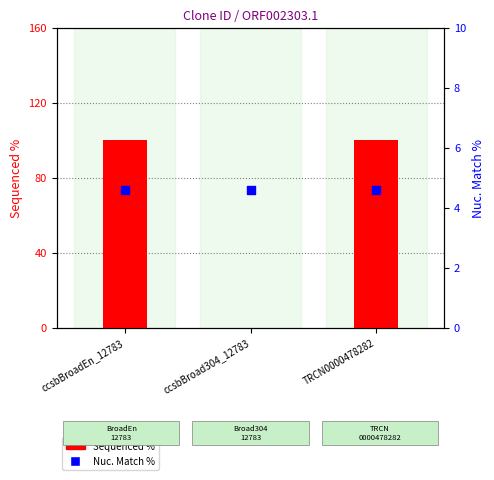

Which series contains the highest Y value?

Sequenced %